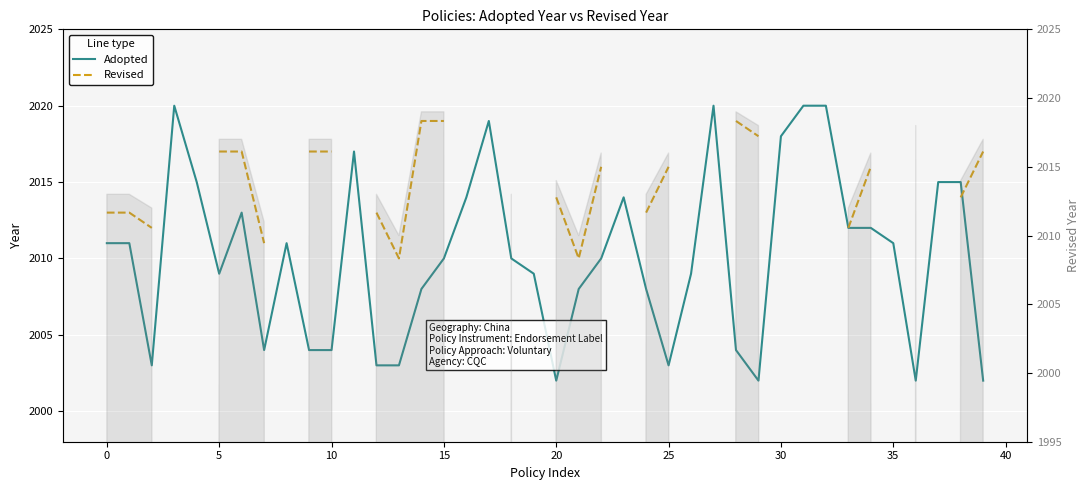

How many intersections are there between Revised and Adopted?

1